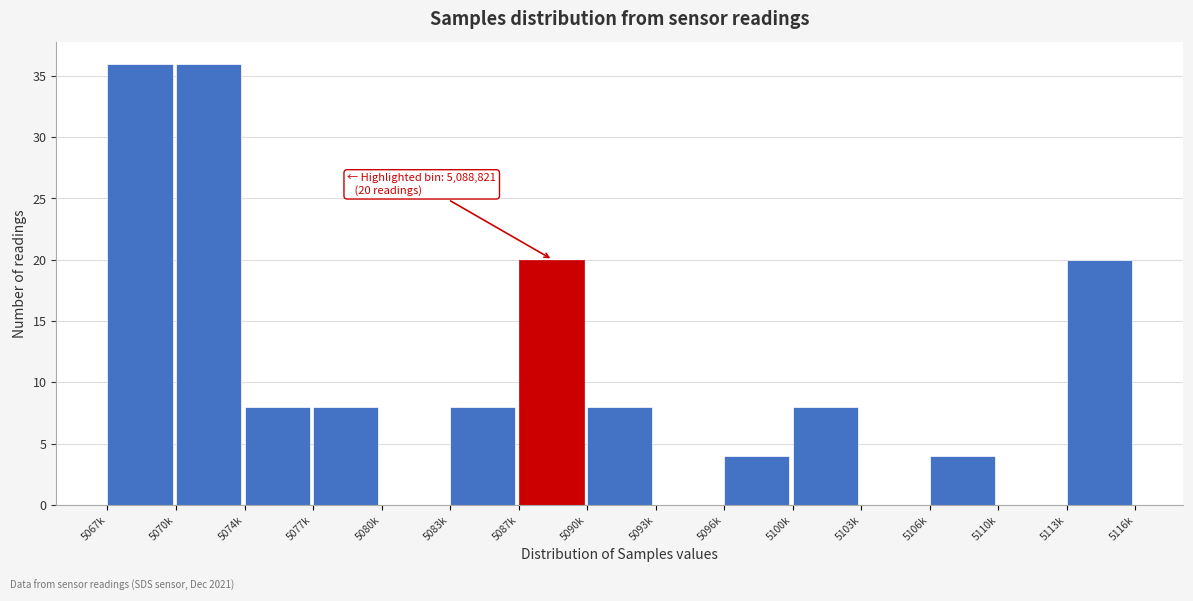

Reading right to left, what are all the values shown in this chart?

5113k=20	5110k=0	5106k=4	5103k=0	5100k=8	5096k=4	5093k=0	5090k=8	5087k=20	5083k=8	5080k=0	5077k=8	5074k=8	5070k=36	5067k=36